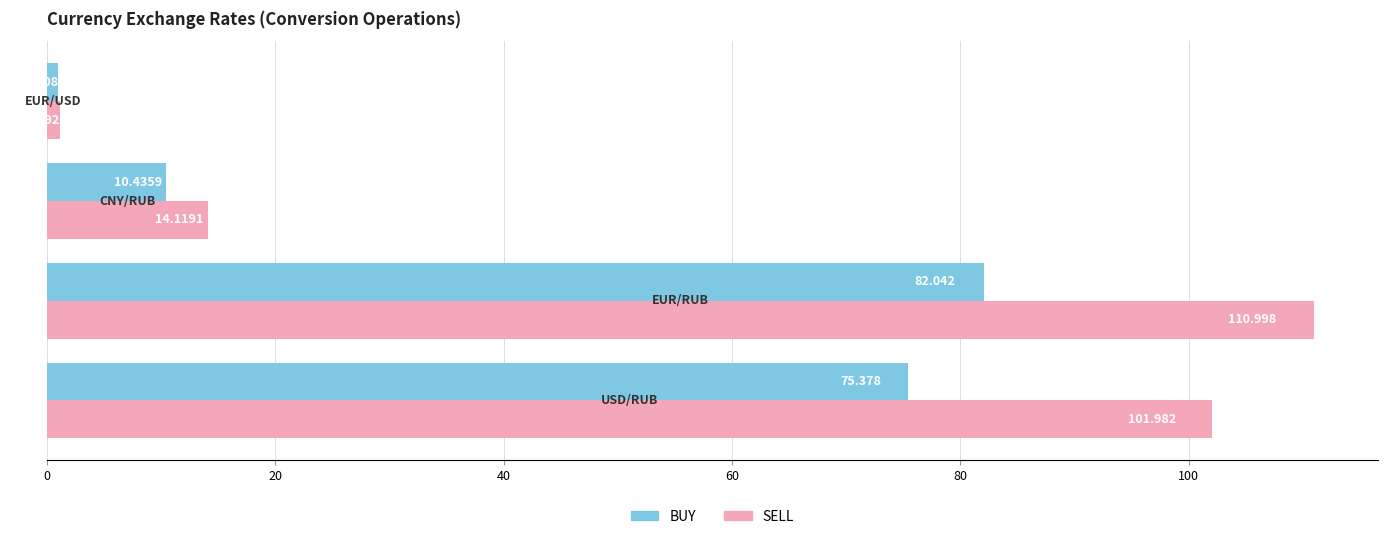

List the series in order of their peak value, lowest first.

BUY, SELL